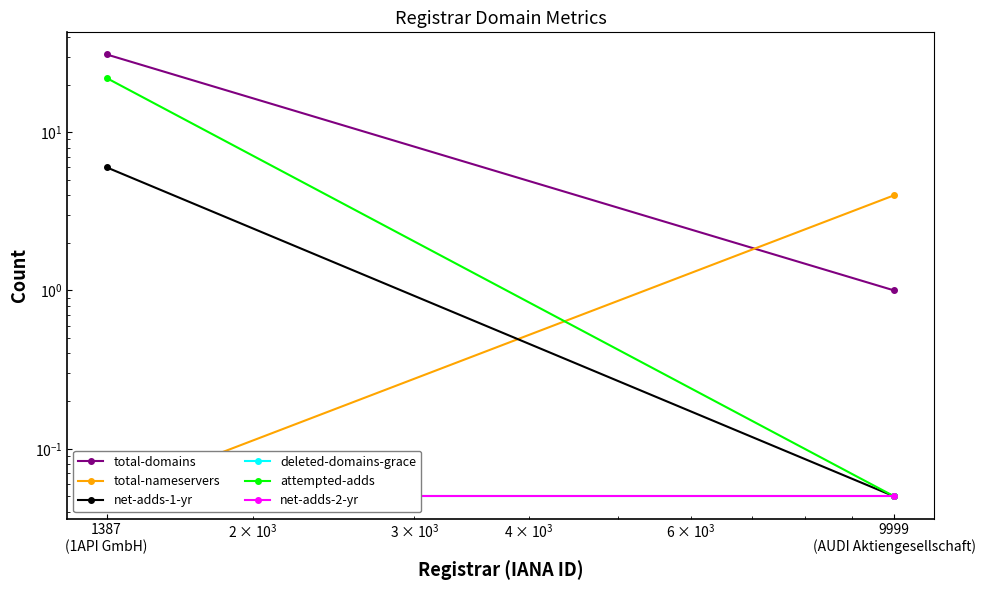

Is this an area chart (filled region under the line)?

No